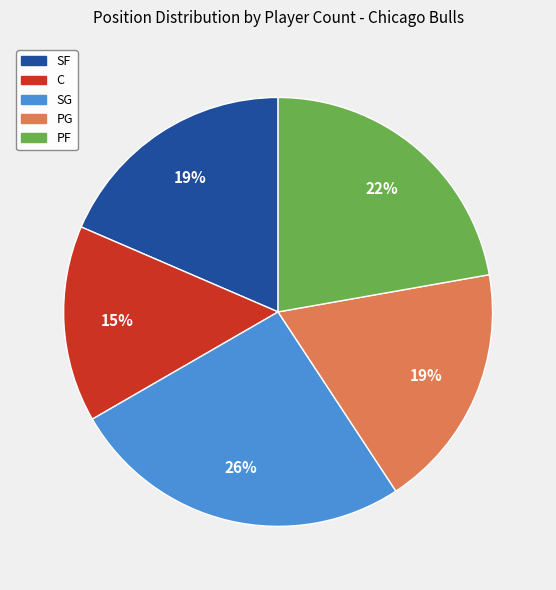

The PF slice represents 1% of the pie. True or false?

False